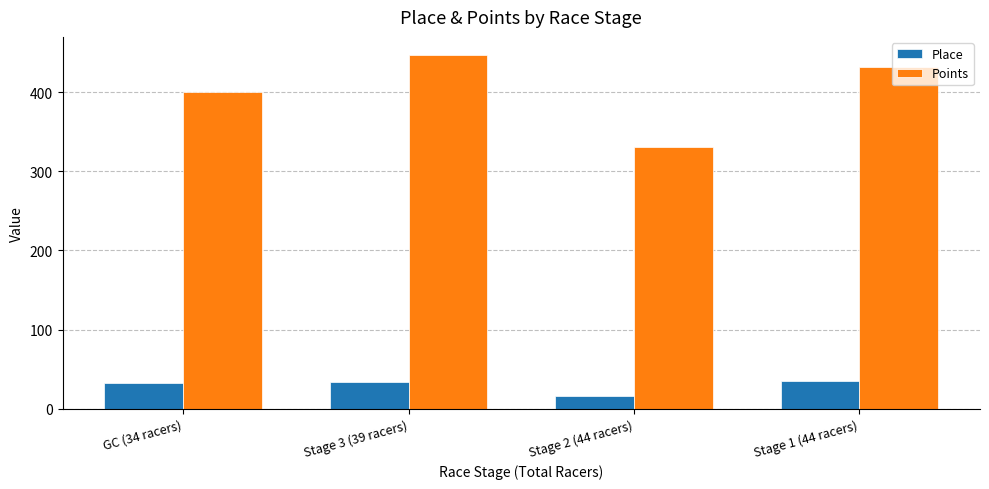

At Stage 1 (44 racers), list the series in order from smallest to largest.

Place, Points